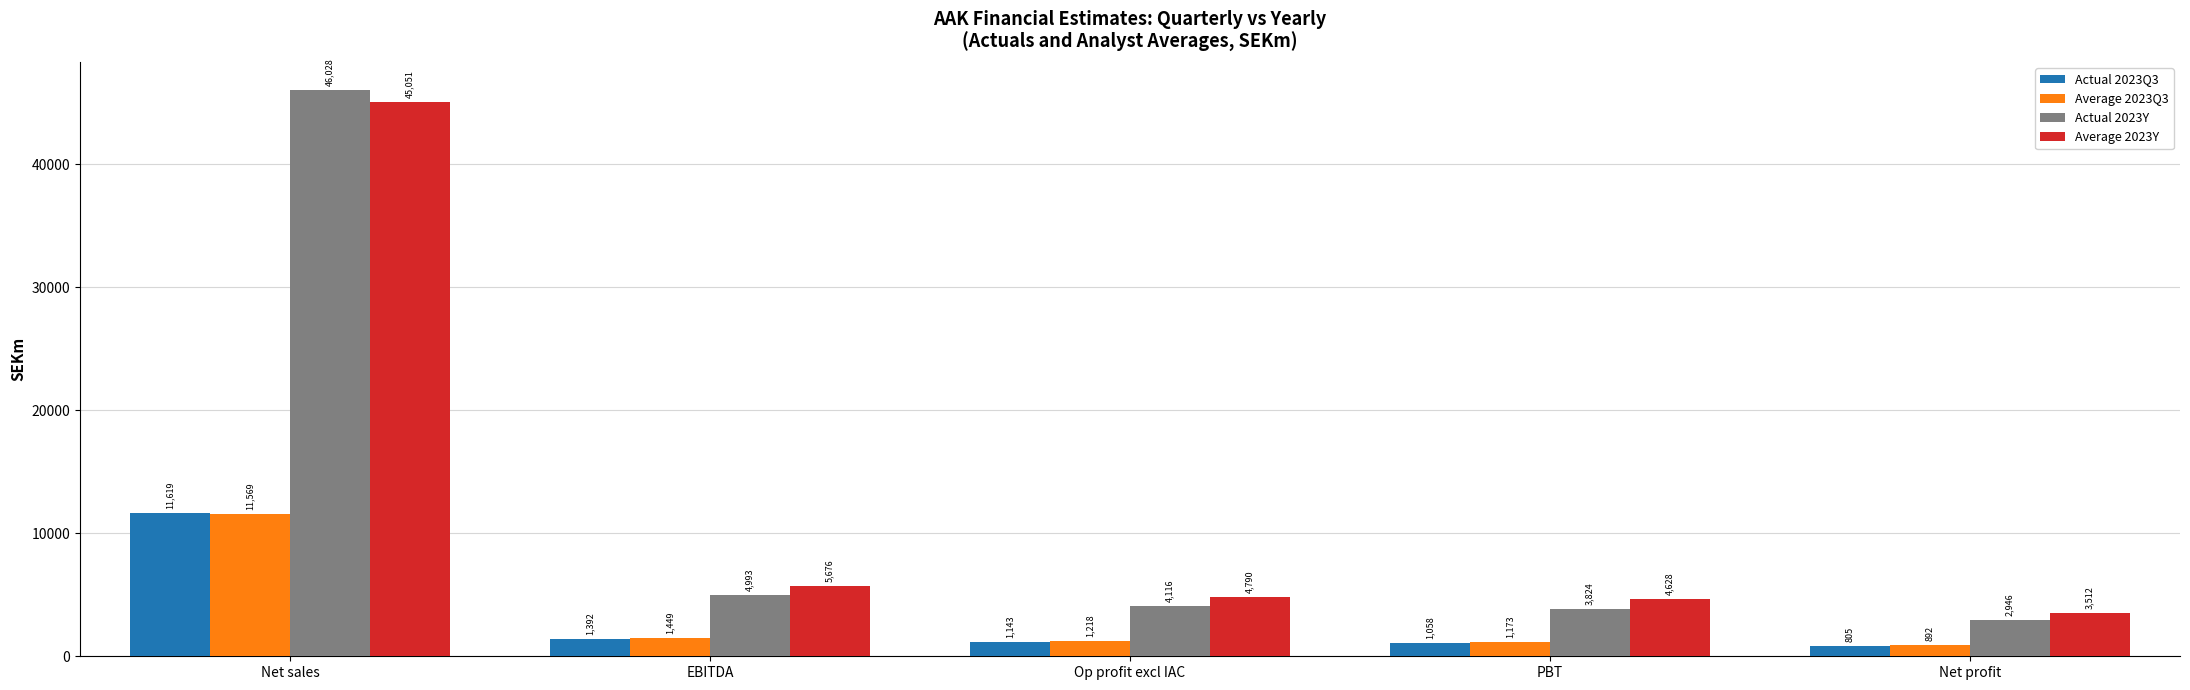

Which series has the largest range (max minus min)?

Actual 2023Y